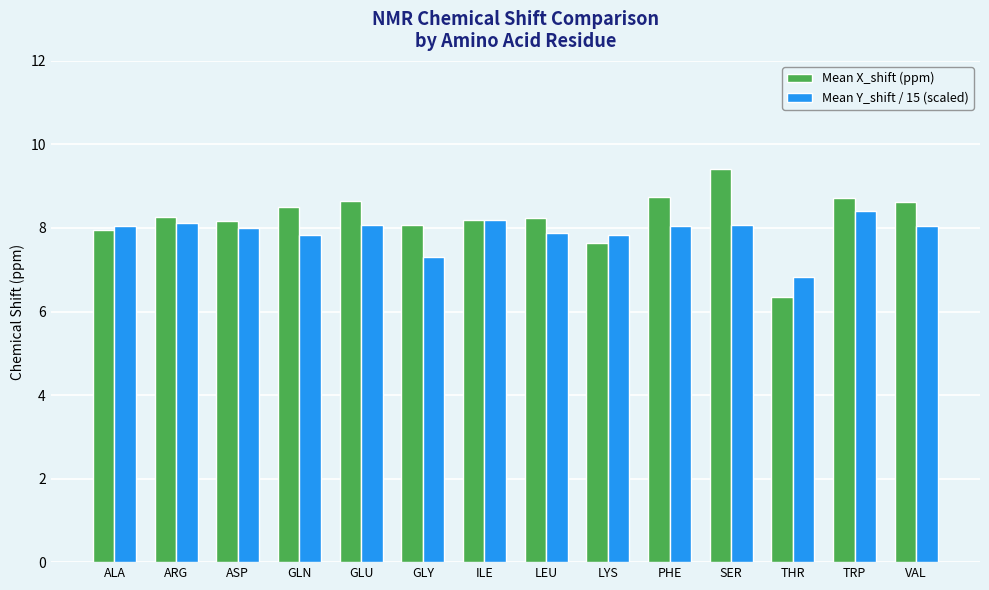

What is the sum of all Mean Y_shift / 15 (scaled) values?

110.7